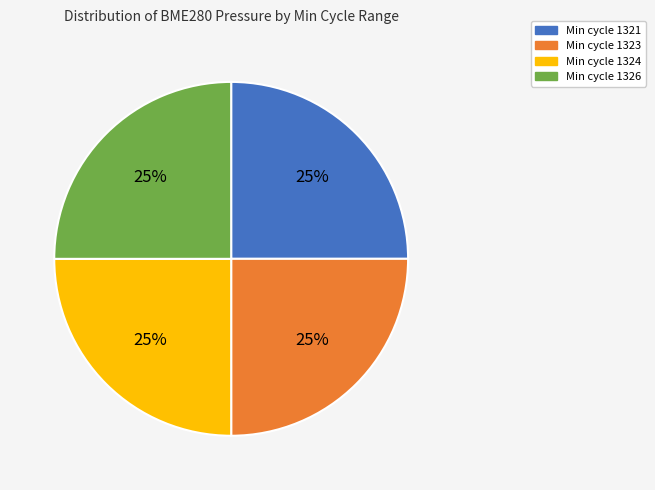

Is there any slice that represents more than half of the pie?

No